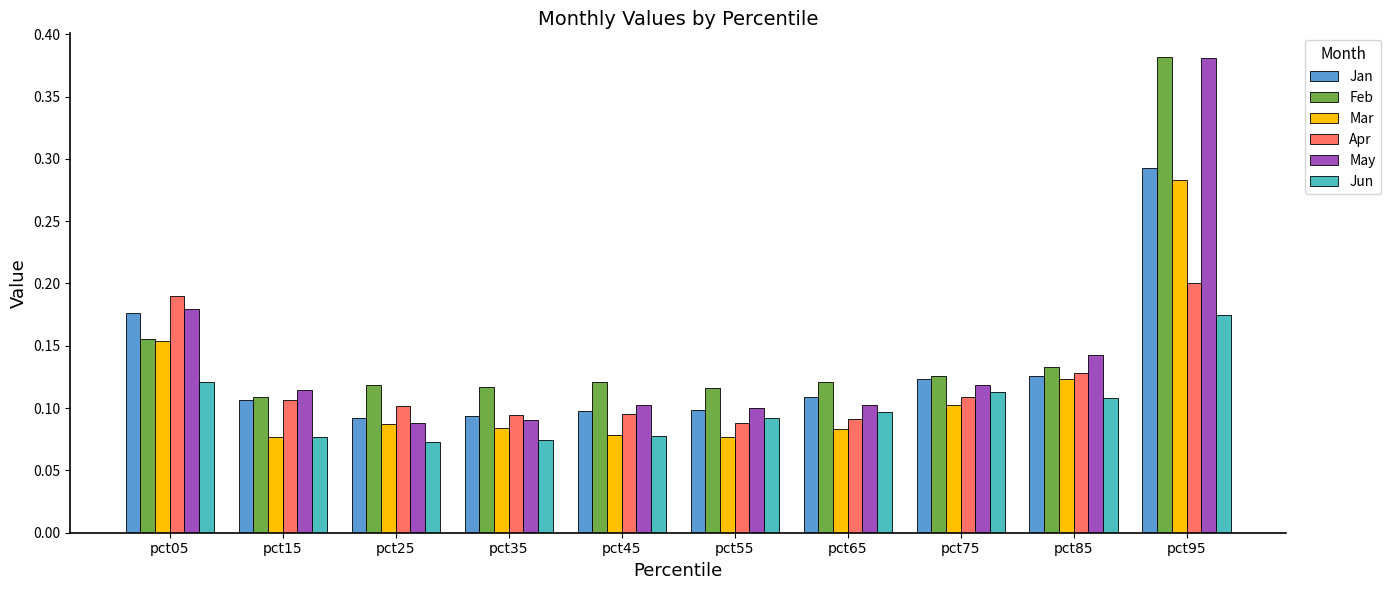

What is the sum of the Feb values at pct05 and pct95?

0.5